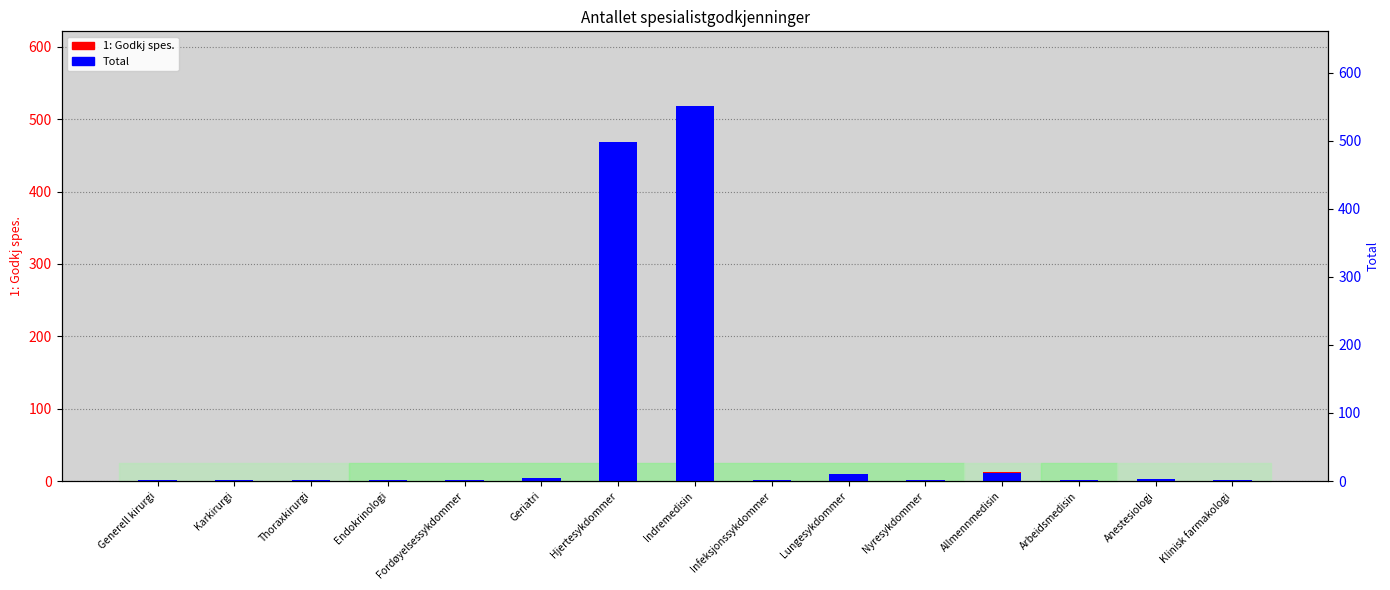

What are all the series names shown in the legend?

1: Godkj spes., Total